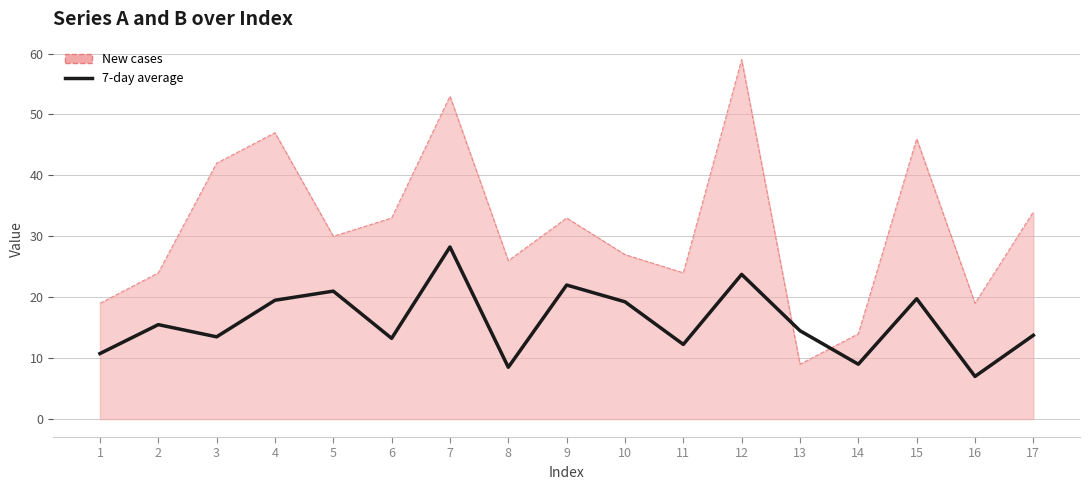

What is the minimum value shown in the chart?

7.0